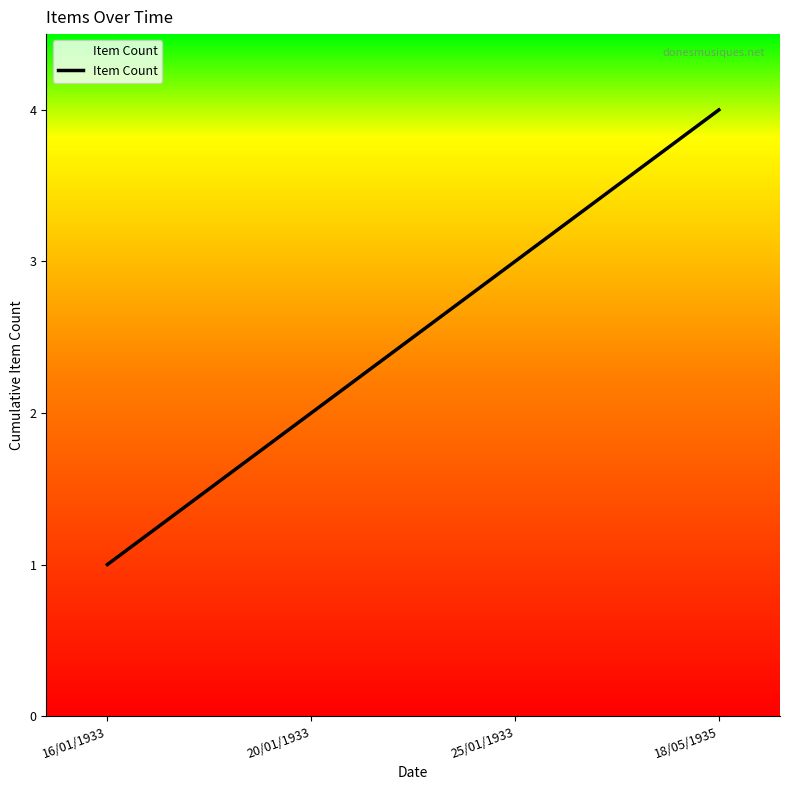

Reading left to right, what are all the values shown in this chart?

1	2	3	4